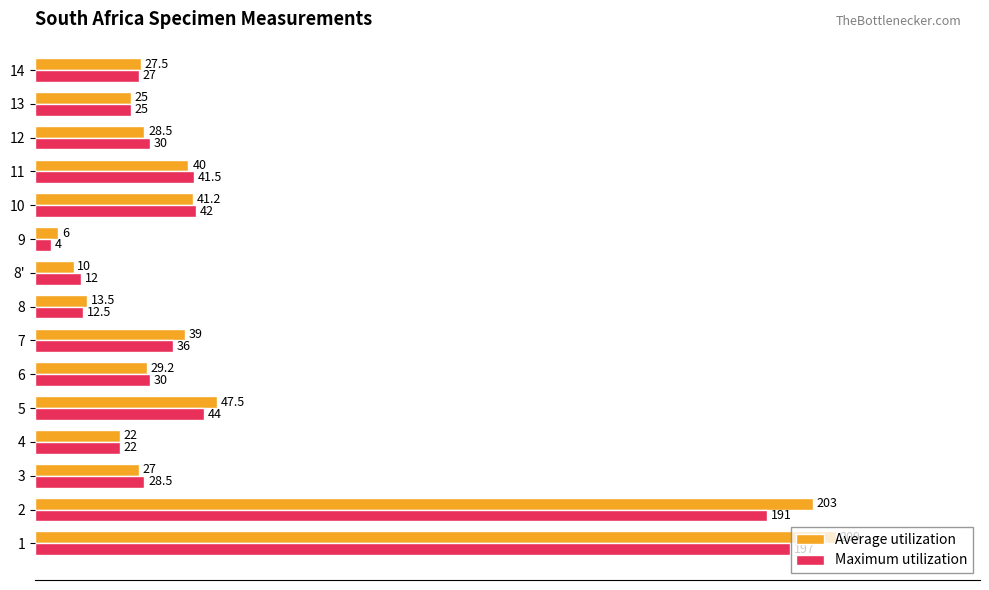

Is it true that Maximum utilization equals 56.9 at 10?

False